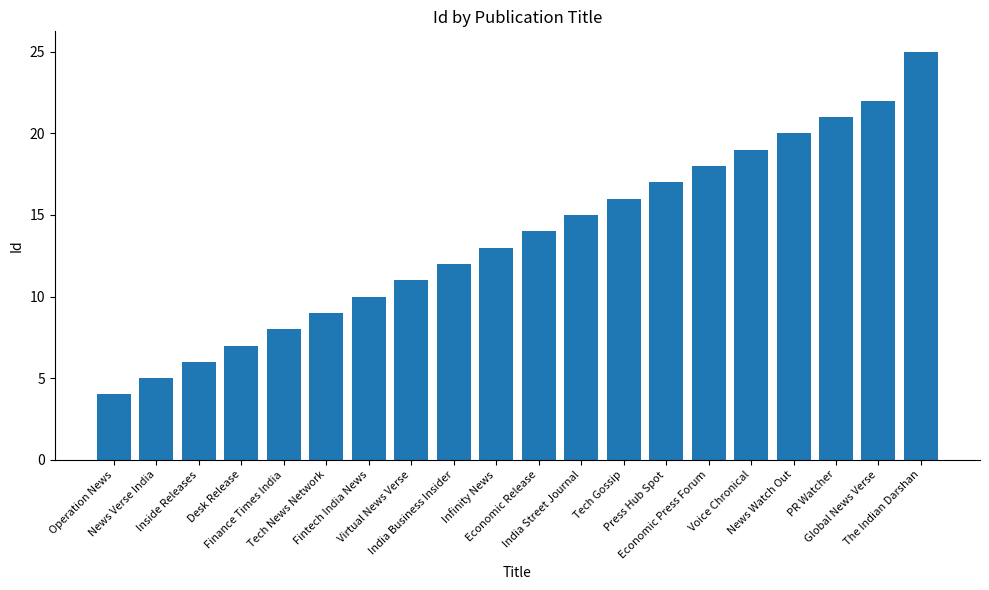

List the labels in order of value, largest first.

The Indian Darshan, Global News Verse, PR Watcher, News Watch Out, Voice Chronical, Economic Press Forum, Press Hub Spot, Tech Gossip, India Street Journal, Economic Release, Infinity News, India Business Insider, Virtual News Verse, Fintech India News, Tech News Network, Finance Times India, Desk Release, Inside Releases, News Verse India, Operation News